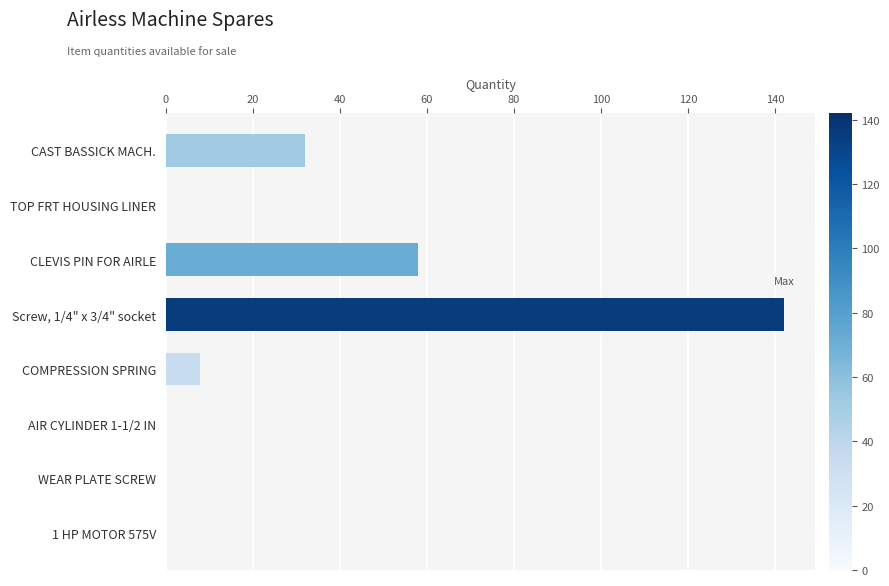

Reading bottom to top, extract all data points from this chart.

1 HP MOTOR 575V=0	WEAR PLATE SCREW=0	AIR CYLINDER 1-1/2 IN=0	COMPRESSION SPRING=8	Screw, 1/4" x 3/4" socket=142	CLEVIS PIN FOR AIRLE=58	TOP FRT HOUSING LINER=0	CAST BASSICK MACH.=32